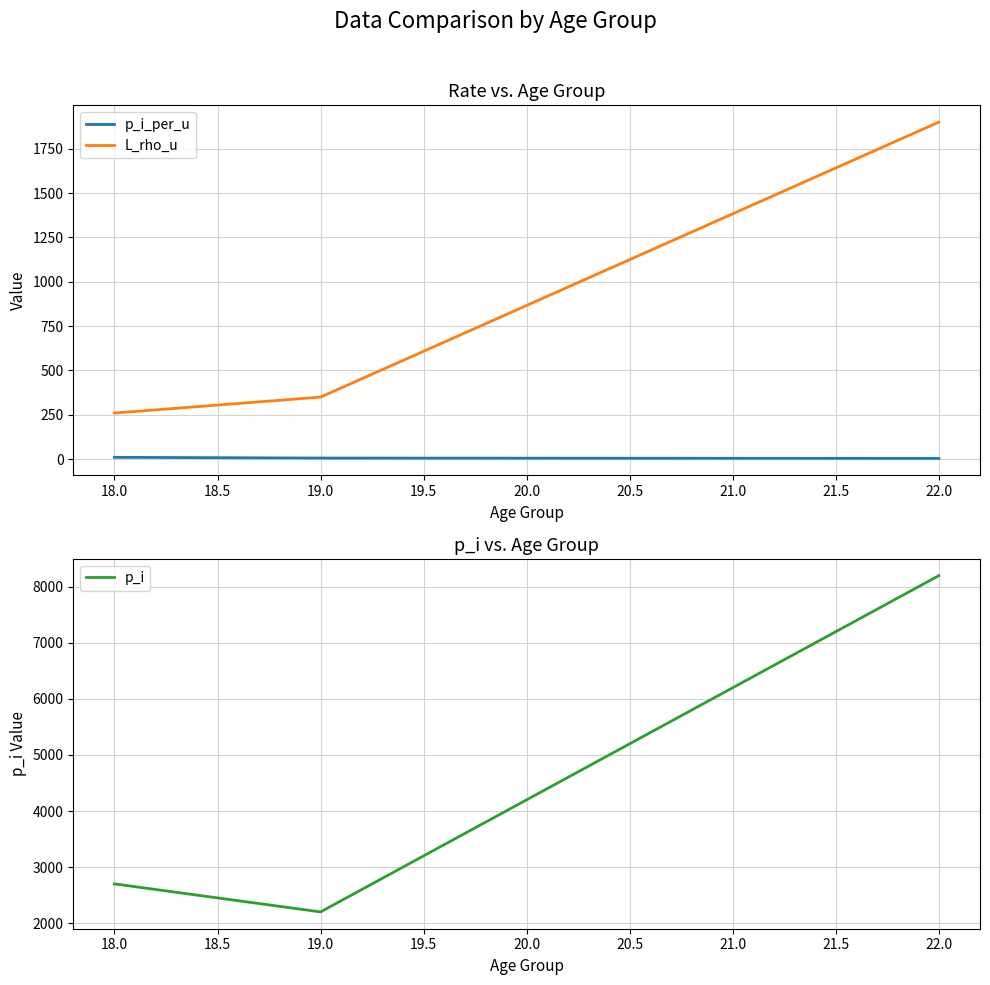

What is the greatest value displayed?

8200.0